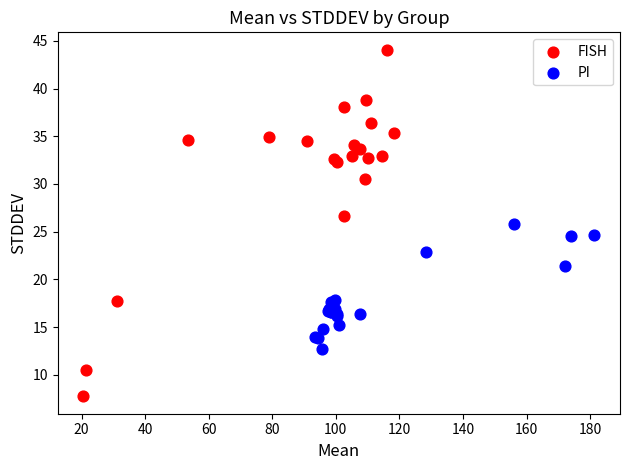

Which series reaches the minimum Y coordinate?

FISH